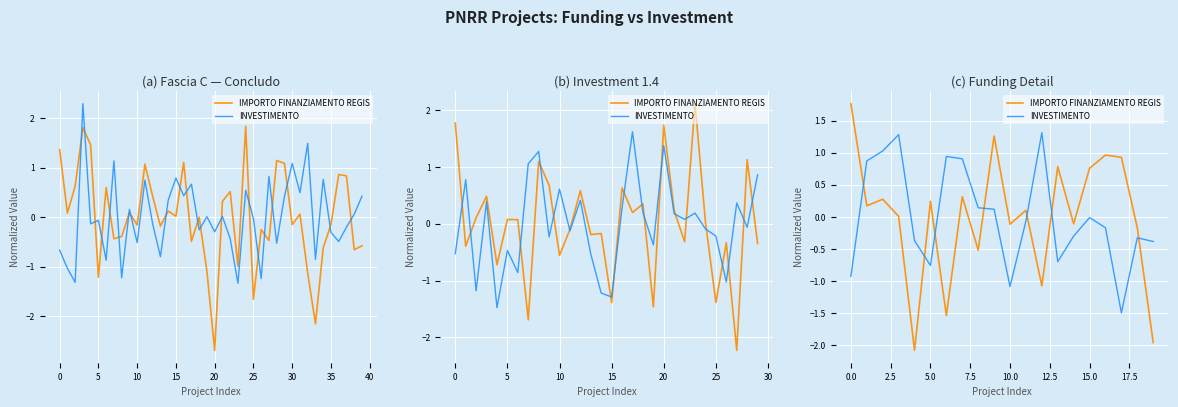

Rank the series by their average value, from lowest to highest.

INVESTIMENTO, IMPORTO FINANZIAMENTO REGIS